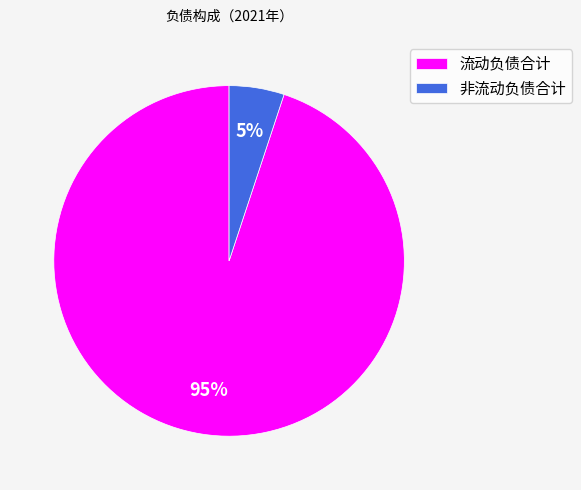

To the nearest percent, what is the combined percentage of 非流动负债合计 and 流动负债合计?

100%